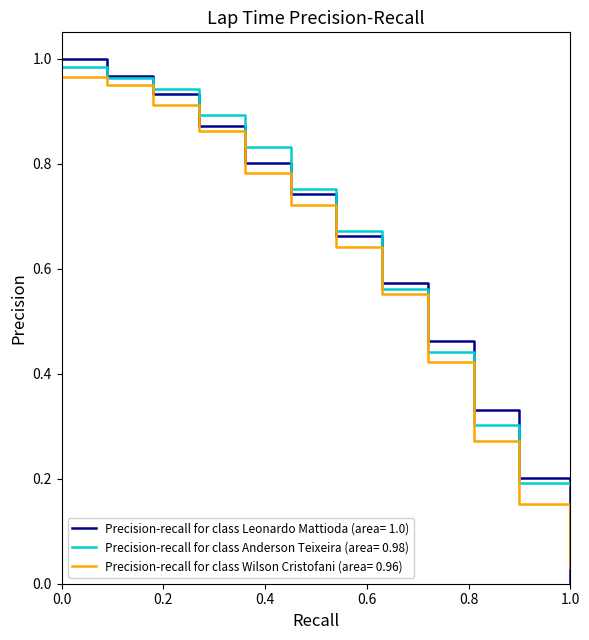

Which series has the largest range (max minus min)?

Precision-recall for class Leonardo Mattioda (area= 1.0)